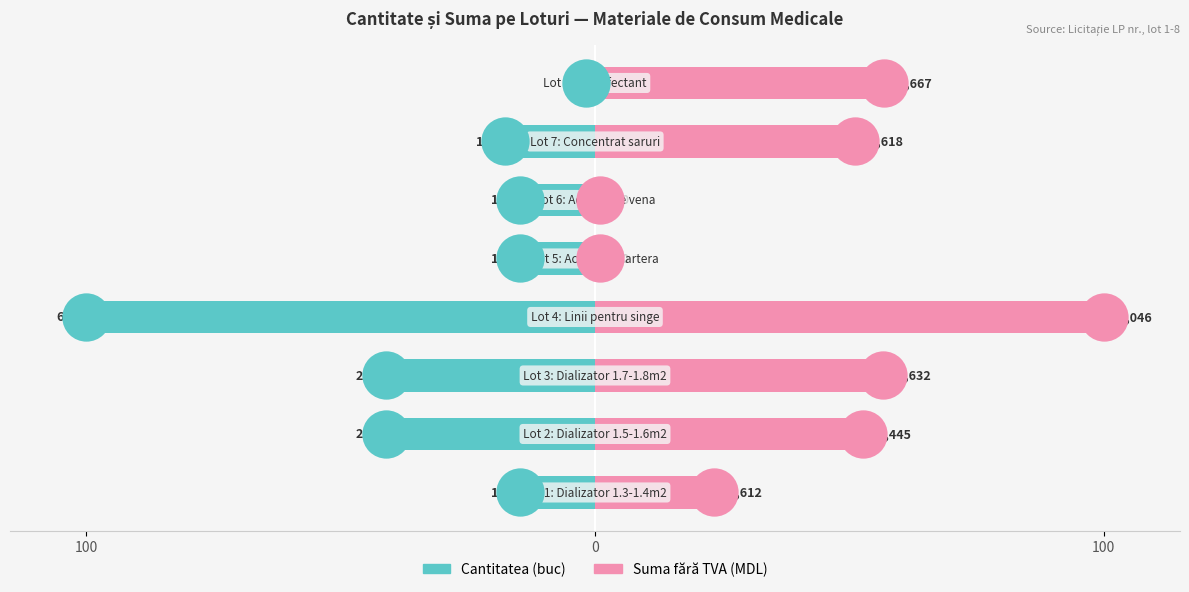

What is the total value across all series at 0?

11.5